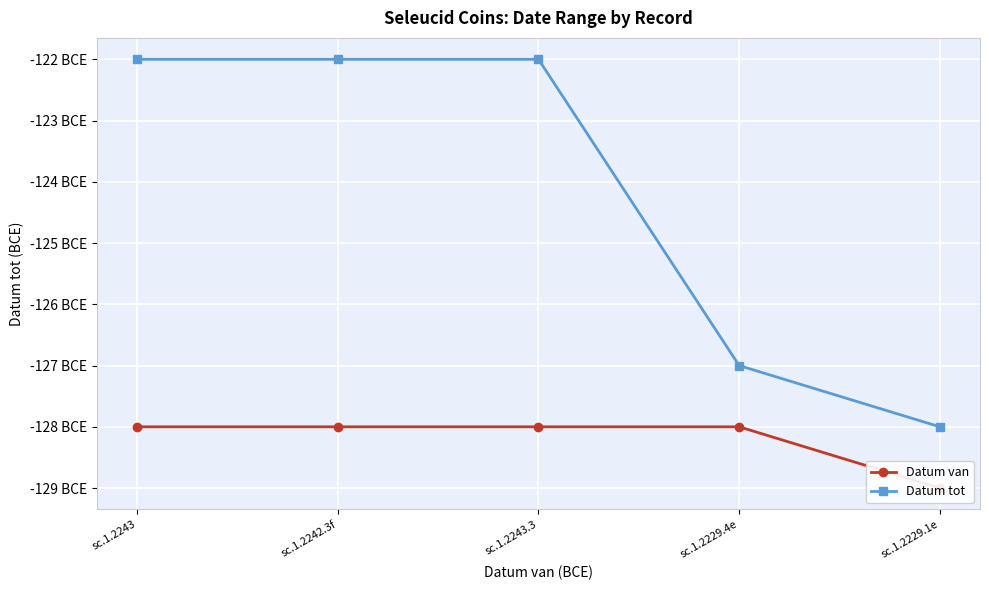

Is the value of Datum tot at sc.1.2243 greater than the value of Datum van at sc.1.2243?

Yes